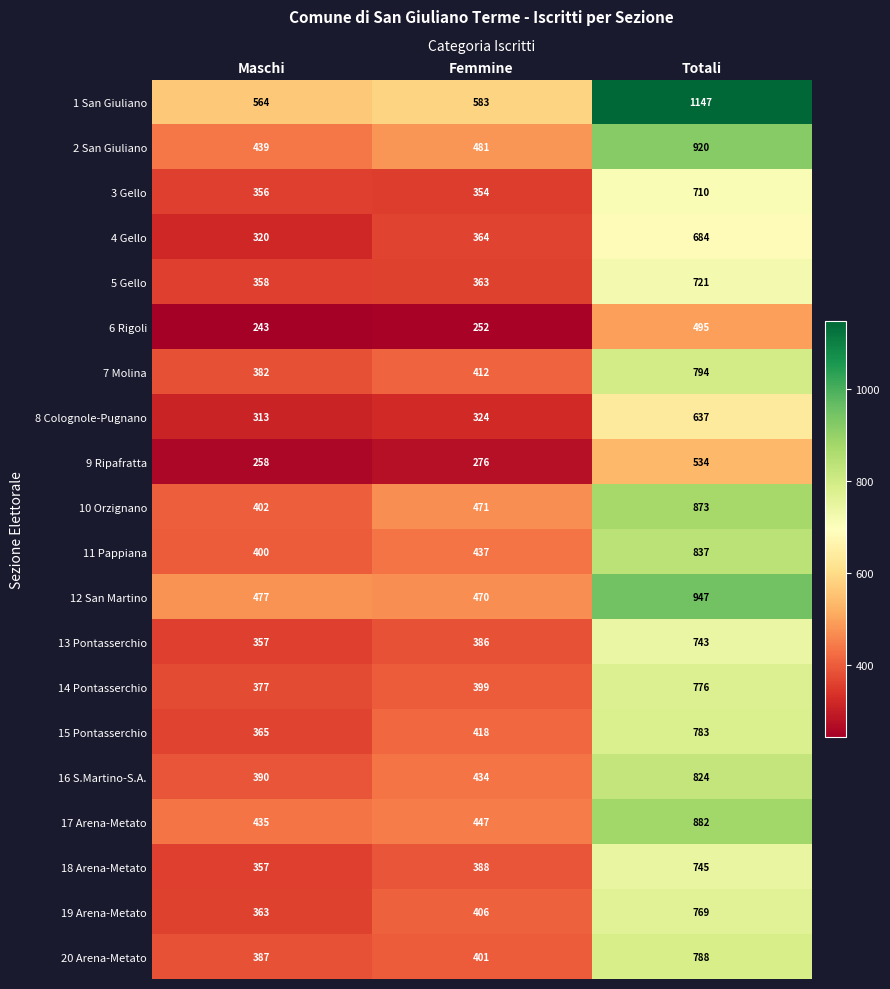

True or false: 9 Ripafratta has a value of 534 at Totali.

True